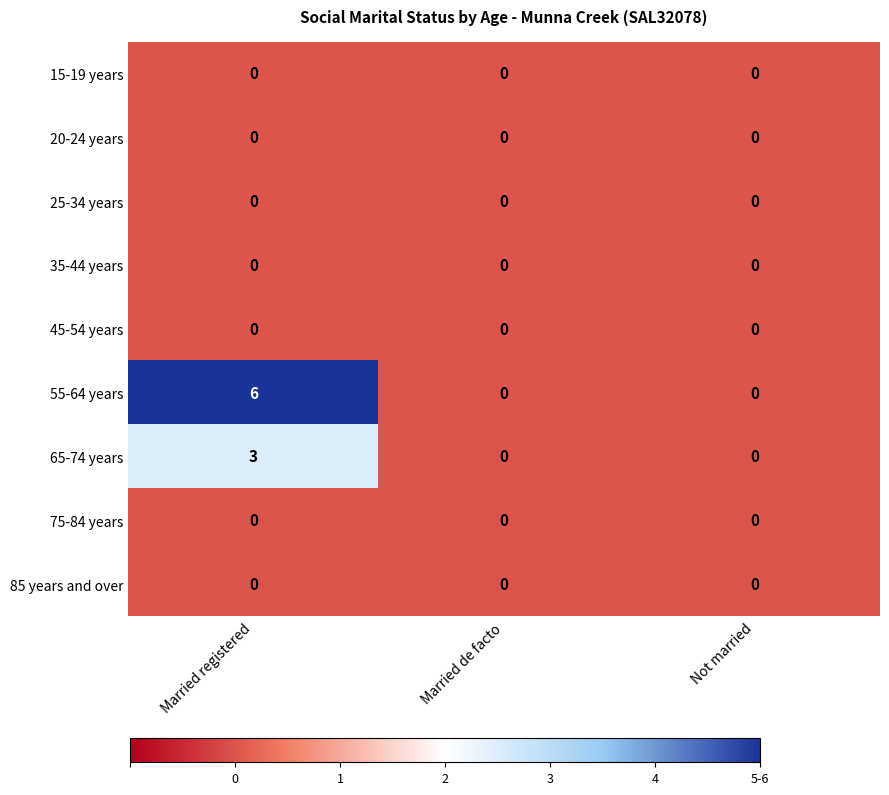

Reading right to left, what are all the values shown in this chart?

15-19 years: Not married=0	Married de facto=0	Married registered=0
20-24 years: Not married=0	Married de facto=0	Married registered=0
25-34 years: Not married=0	Married de facto=0	Married registered=0
35-44 years: Not married=0	Married de facto=0	Married registered=0
45-54 years: Not married=0	Married de facto=0	Married registered=0
55-64 years: Not married=0	Married de facto=0	Married registered=6
65-74 years: Not married=0	Married de facto=0	Married registered=3
75-84 years: Not married=0	Married de facto=0	Married registered=0
85 years and over: Not married=0	Married de facto=0	Married registered=0